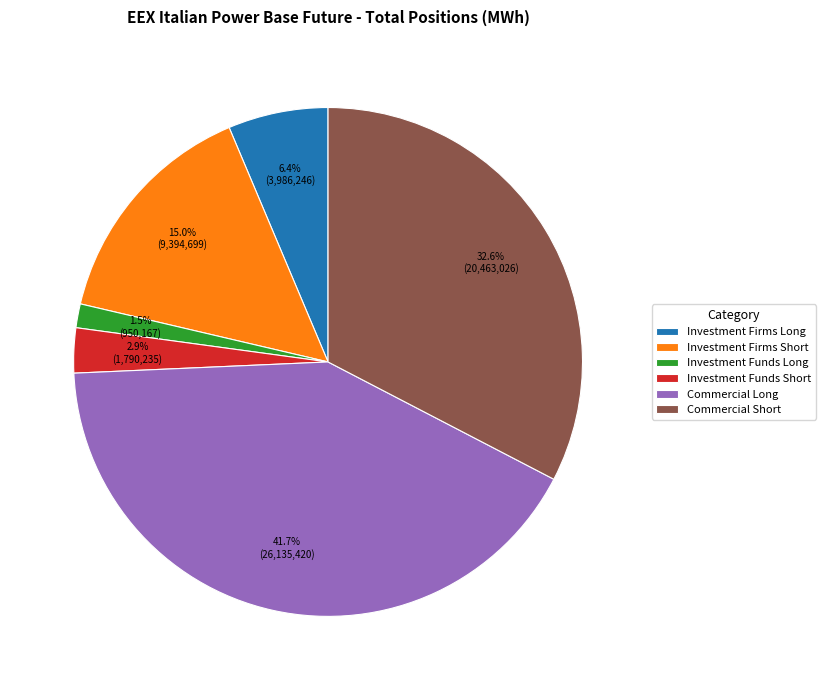

Between Investment Firms Long and Commercial Short, which is larger?

Commercial Short